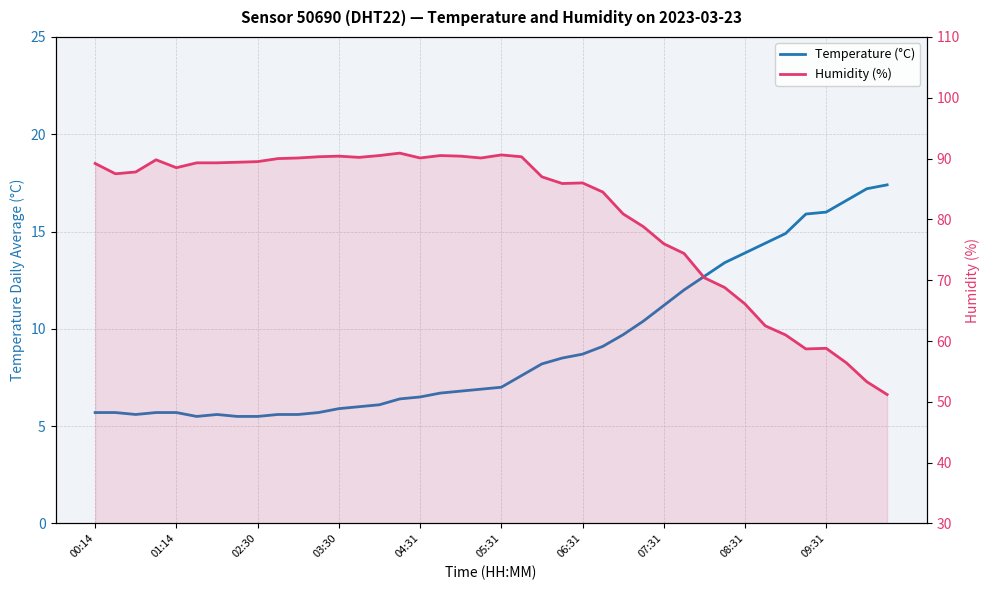

What is the maximum value shown in the chart?

90.9